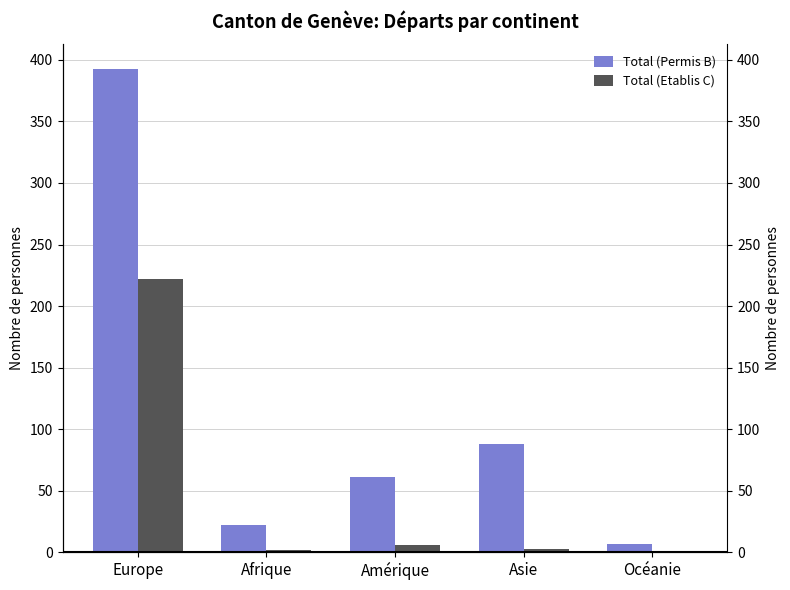

Reading left to right, what are all the values shown in this chart?

Total (Permis B): 393	22	61	88	7
Total (Etablis C): 222	2	6	3	0